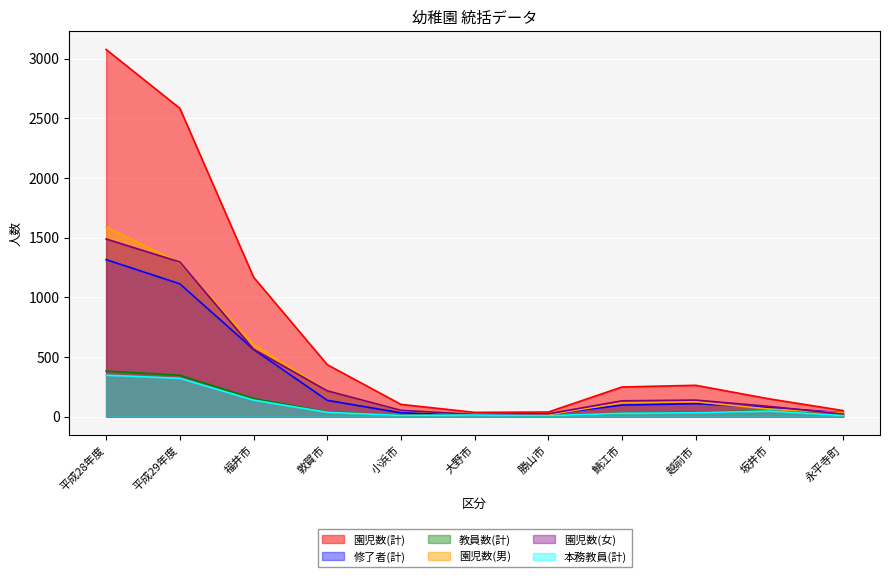

Reading left to right, what are all the values shown in this chart?

園児数(計): 平成28年度=3078	平成29年度=2585	福井市=1169	敦賀市=435	小浜市=102	大野市=35	勝山市=38	鯖江市=248	越前市=262	坂井市=148	永平寺町=50
修了者(計): 平成28年度=1316	平成29年度=1113	福井市=563	敦賀市=136	小浜市=31	大野市=14	勝山市=19	鯖江市=96	越前市=108	坂井市=76	永平寺町=31
教員数(計): 平成28年度=381	平成29年度=346	福井市=151	敦賀市=39	小浜市=9	大野市=14	勝山市=7	鯖江市=27	越前市=35	坂井市=49	永平寺町=9
園児数(男): 平成28年度=1589	平成29年度=1289	福井市=604	敦賀市=219	小浜市=50	大野市=17	勝山市=15	鯖江市=116	越前市=124	坂井市=63	永平寺町=30
園児数(女): 平成28年度=1489	平成29年度=1296	福井市=565	敦賀市=216	小浜市=52	大野市=18	勝山市=23	鯖江市=132	越前市=138	坂井市=85	永平寺町=20
本務教員(計): 平成28年度=347	平成29年度=321	福井市=138	敦賀市=36	小浜市=9	大野市=13	勝山市=7	鯖江市=27	越前市=32	坂井市=46	永平寺町=8